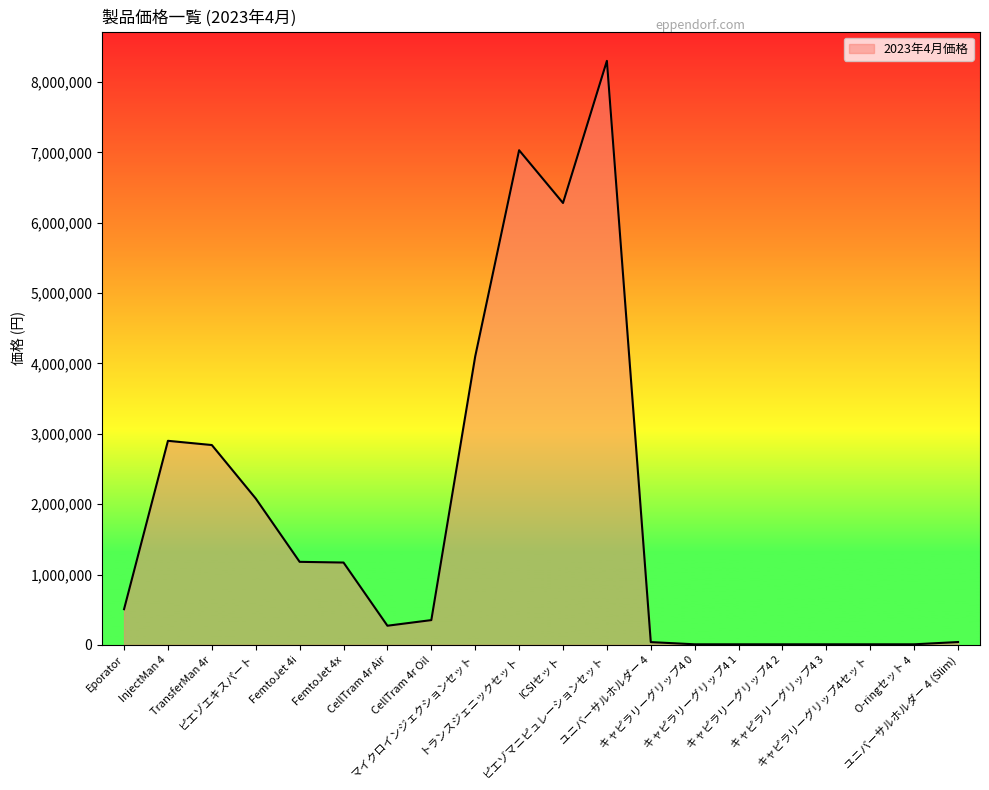

What is the difference between the maximum and minimum values?

8292000